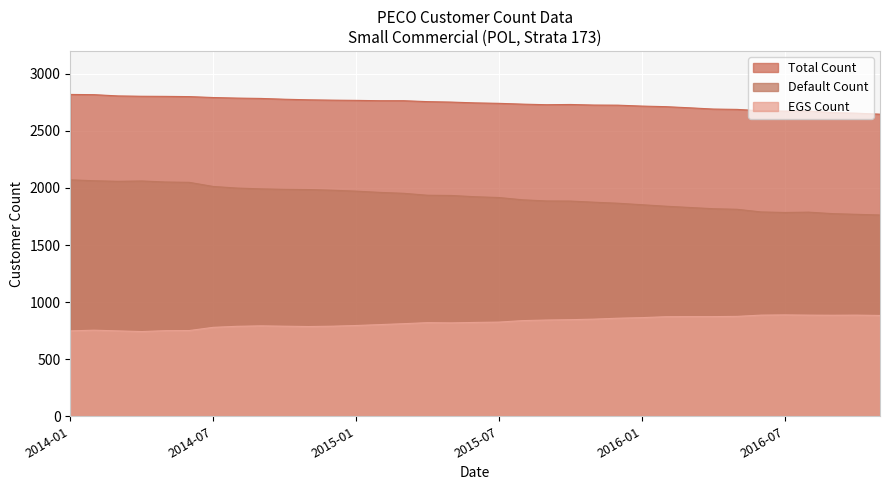

List the series in order of their peak value, highest first.

Total Count, Default Count, EGS Count